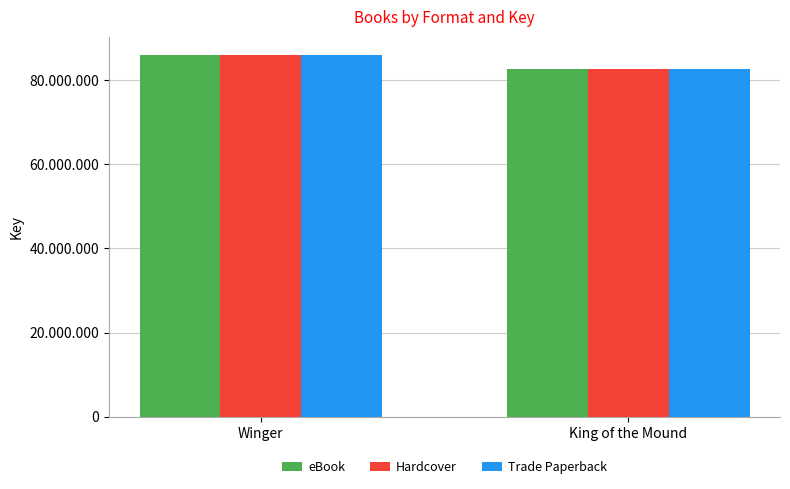

What is the label of the 1st bar from the right?

King of the Mound